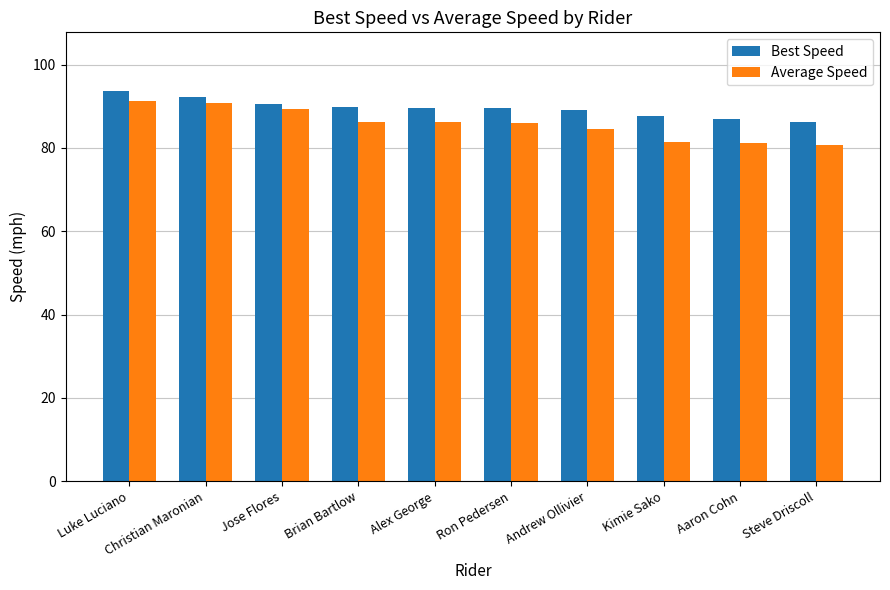

What is the difference between the maximum and minimum values in the Average Speed series?

10.6